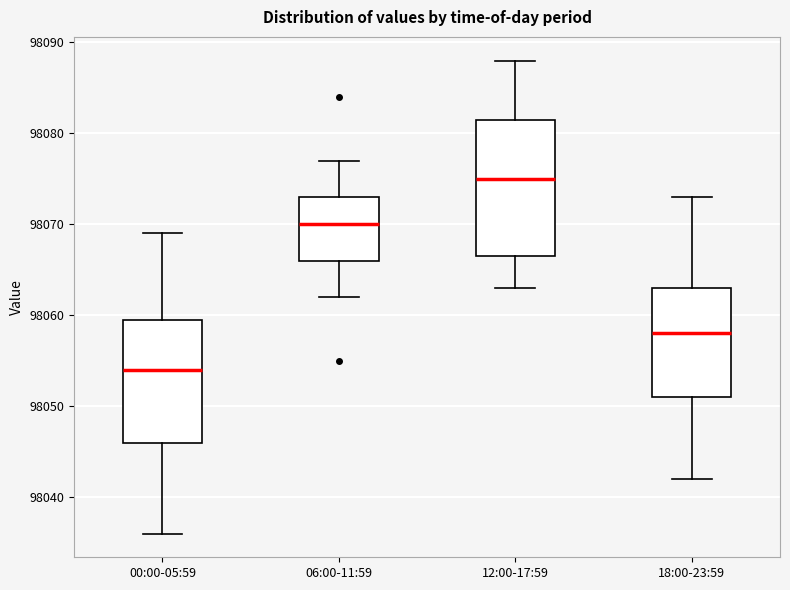

Reading left to right, transcribe this box plot: for each box, give where its median line is, the range the box spans, and where its two whiskers end, as read against the y-axis. The values are not printed on the chart, so give them approximately, as read against the axis.

00:00-05:59: median 98054, box 98046 to 98060, whiskers 98036 to 98069
06:00-11:59: median 98070, box 98066 to 98073, whiskers 98062 to 98077
12:00-17:59: median 98075, box 98067 to 98082, whiskers 98063 to 98088
18:00-23:59: median 98058, box 98051 to 98063, whiskers 98042 to 98073